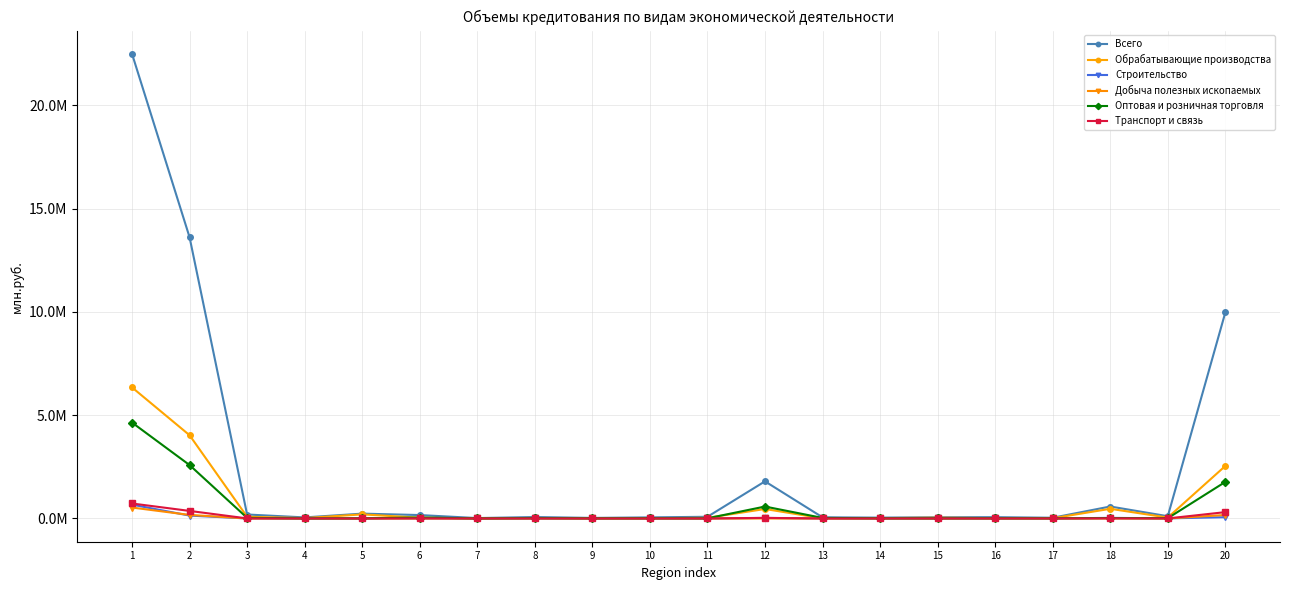

Is this an area chart (filled region under the line)?

No